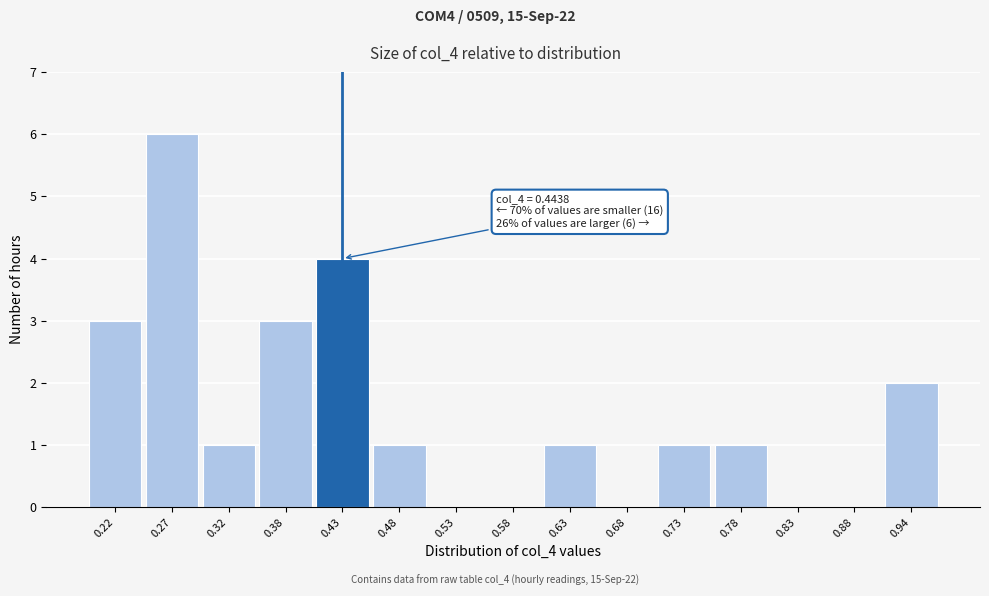

Over which range of the x-axis is the bar tallest?

0.25 to 0.30